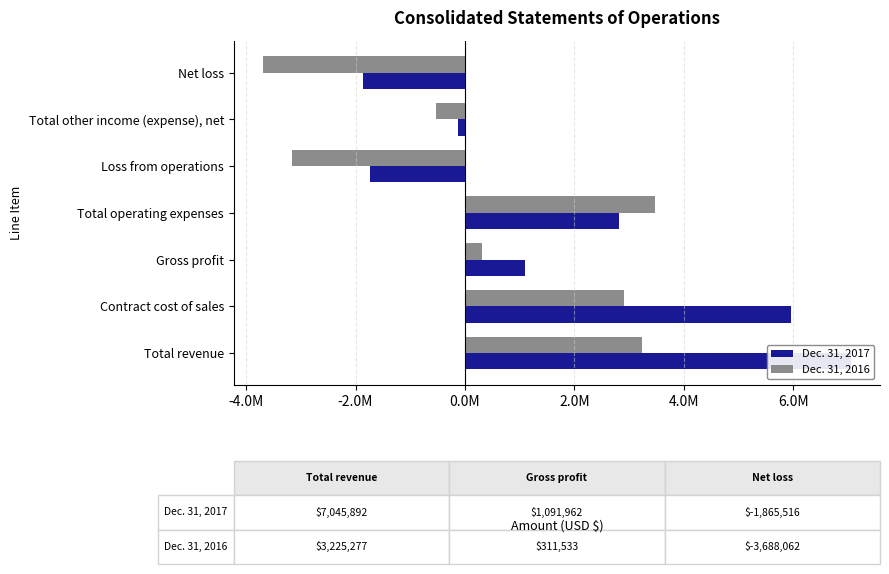

The Dec. 31, 2016 series shows 5504043 at Total operating expenses. True or false?

False